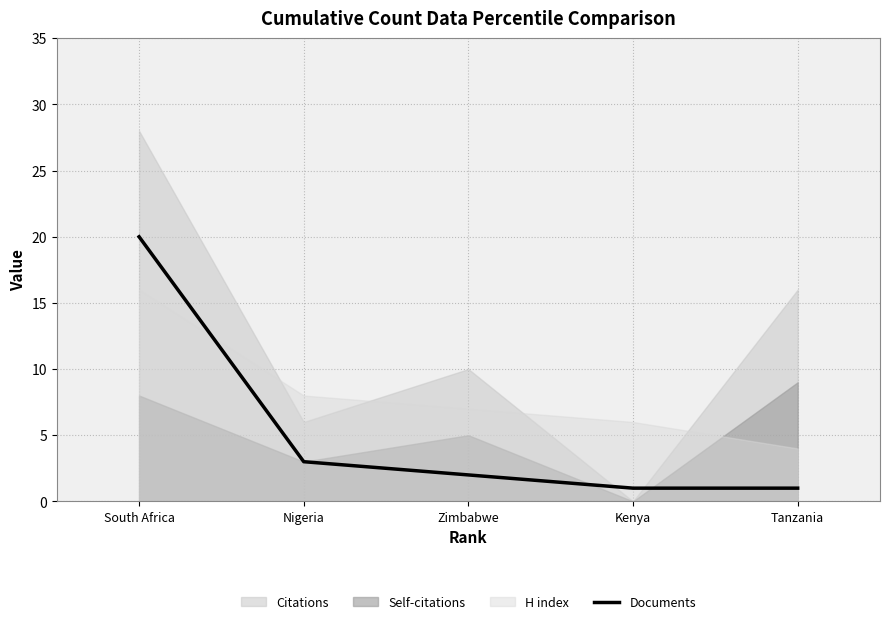

Where does the data first go above 2?

South Africa